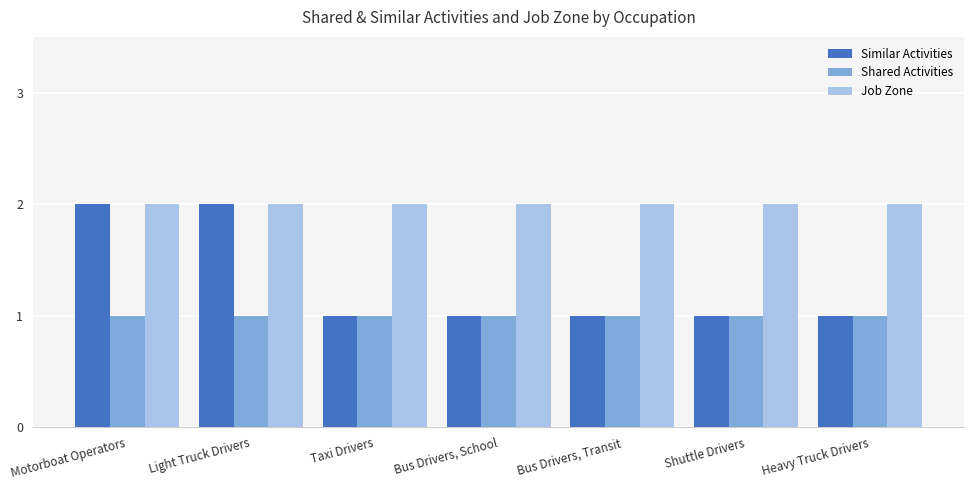

Which series changed the most between Motorboat Operators and Heavy Truck Drivers?

Similar Activities